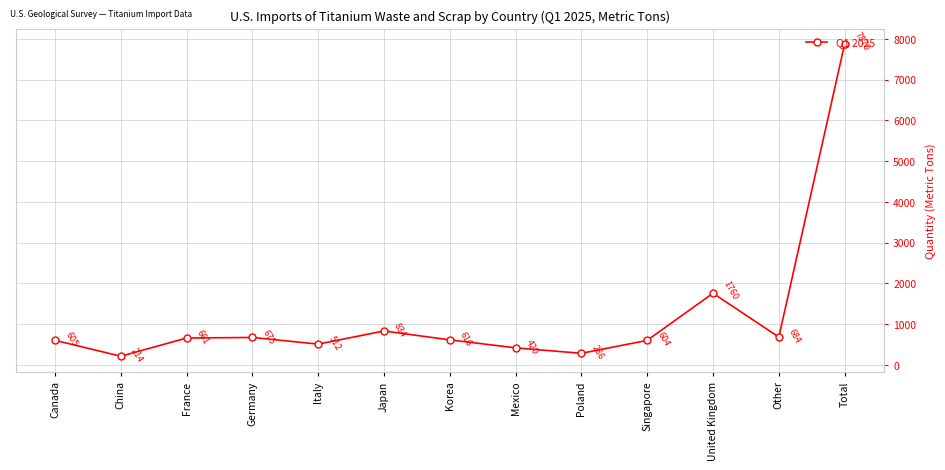

What is the difference between the values at France and Canada?

56